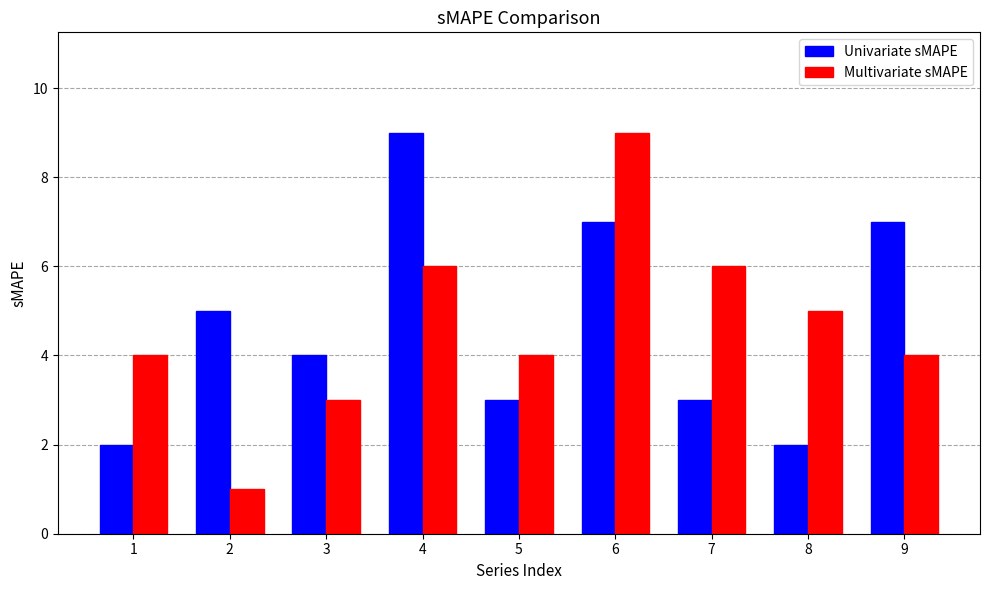

How many bars are there in total?

18